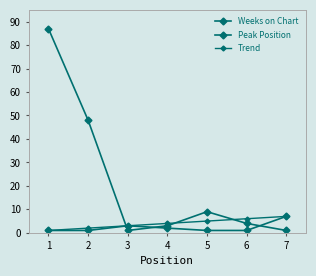

How many lines are shown in the chart?

3